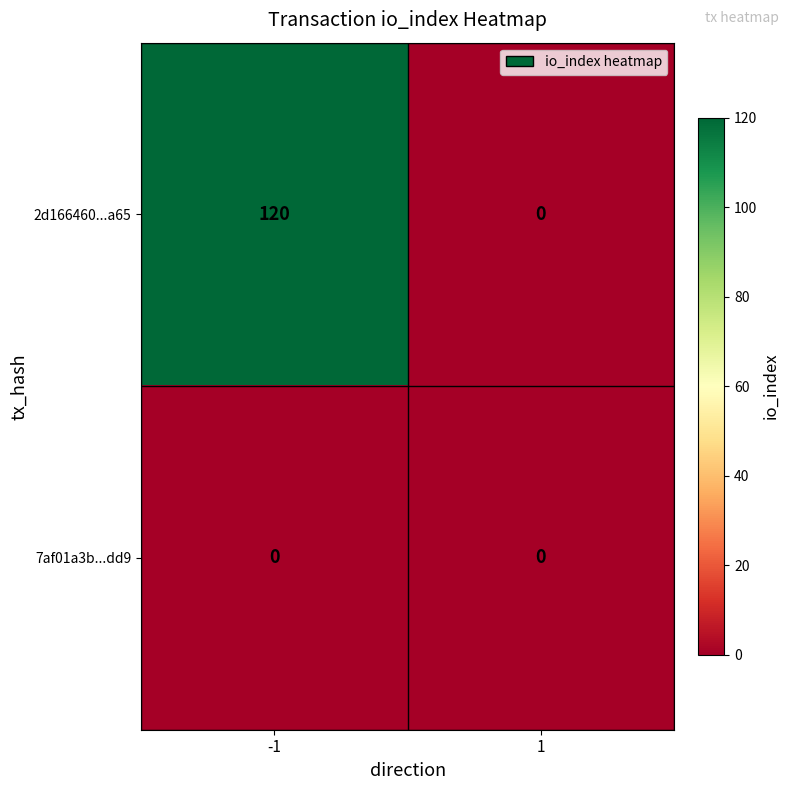

List the series in order of their peak value, lowest first.

7af01a3b...dd9, 2d166460...a65